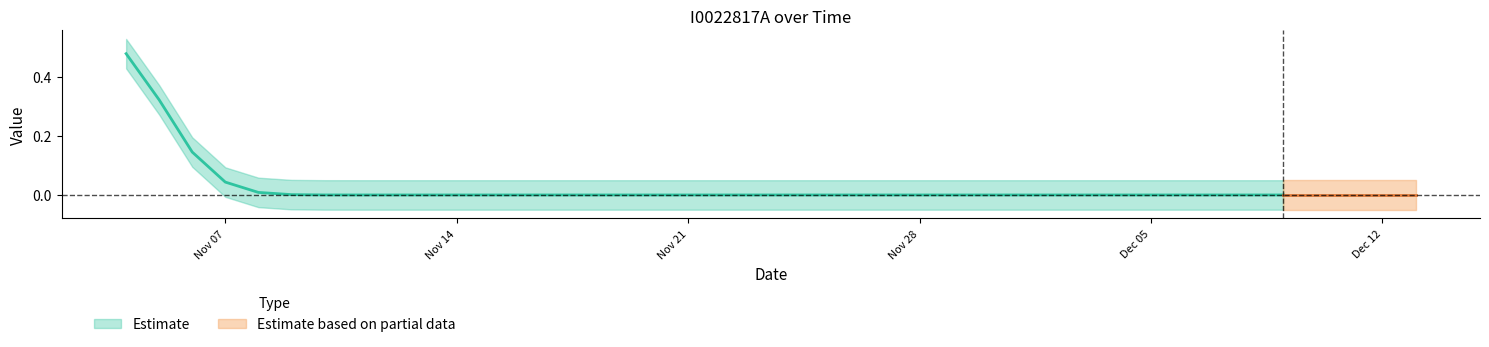

Does the chart have visible grid lines?

No